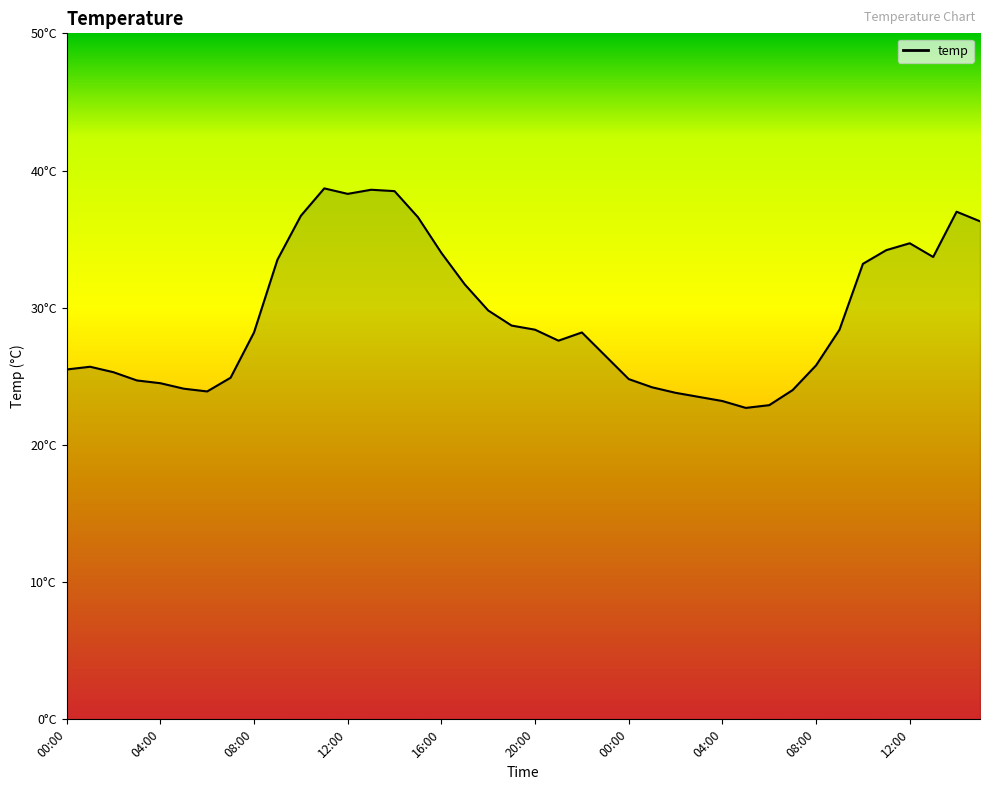

What is the difference between the maximum and second lowest values?

15.8